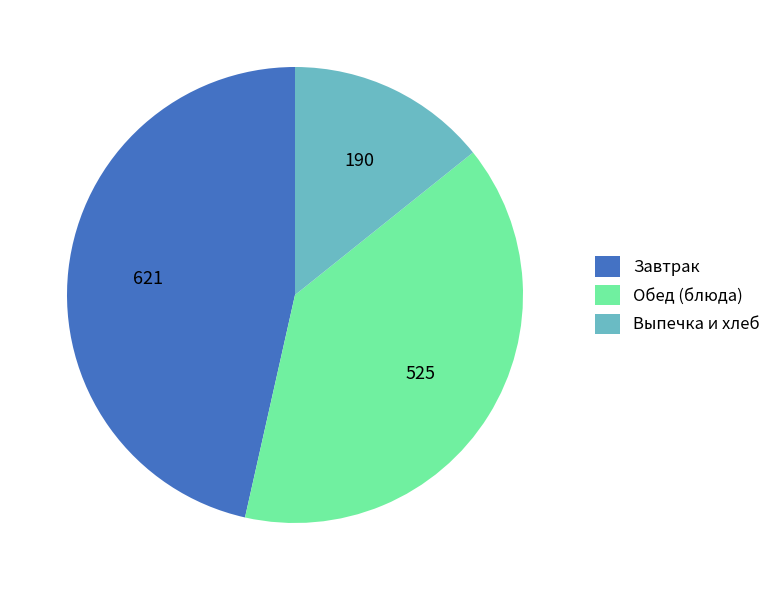

Which category has the smallest portion of the pie?

Выпечка и хлеб